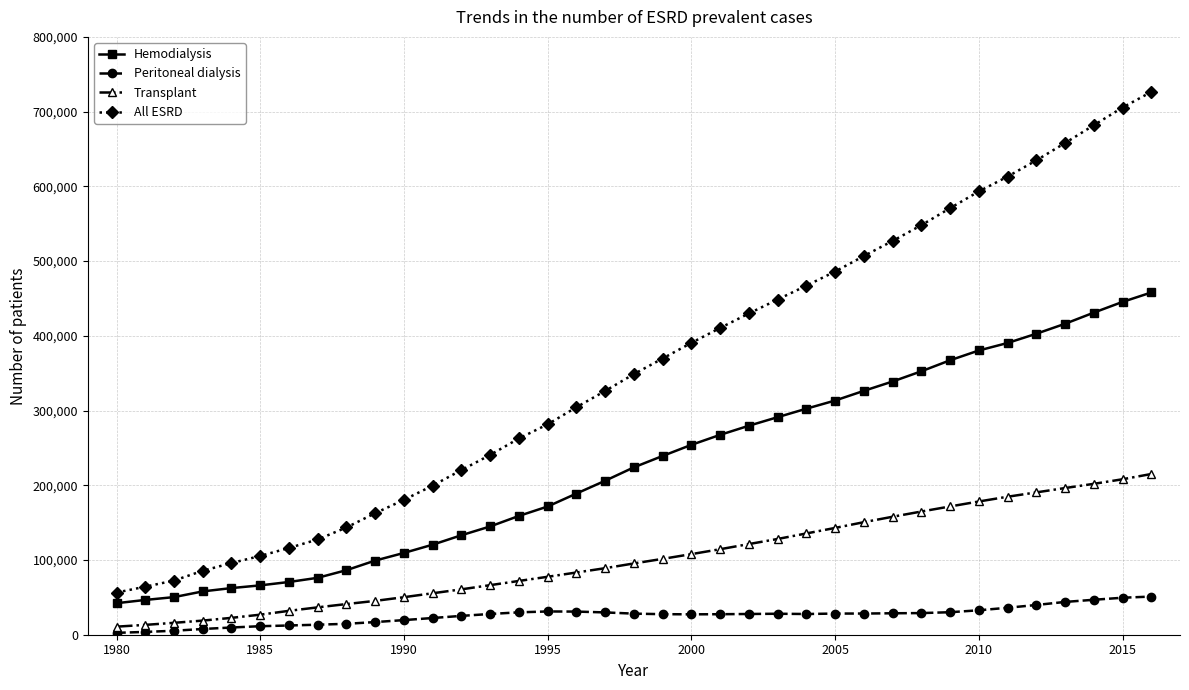

What is the smallest value displayed?

2516